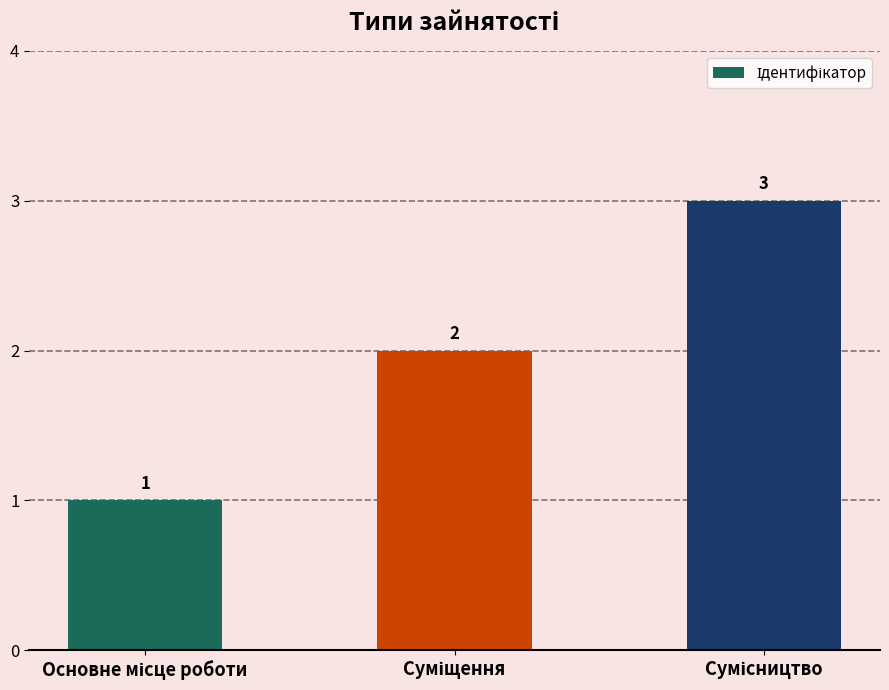

What is the sum of all values?

6